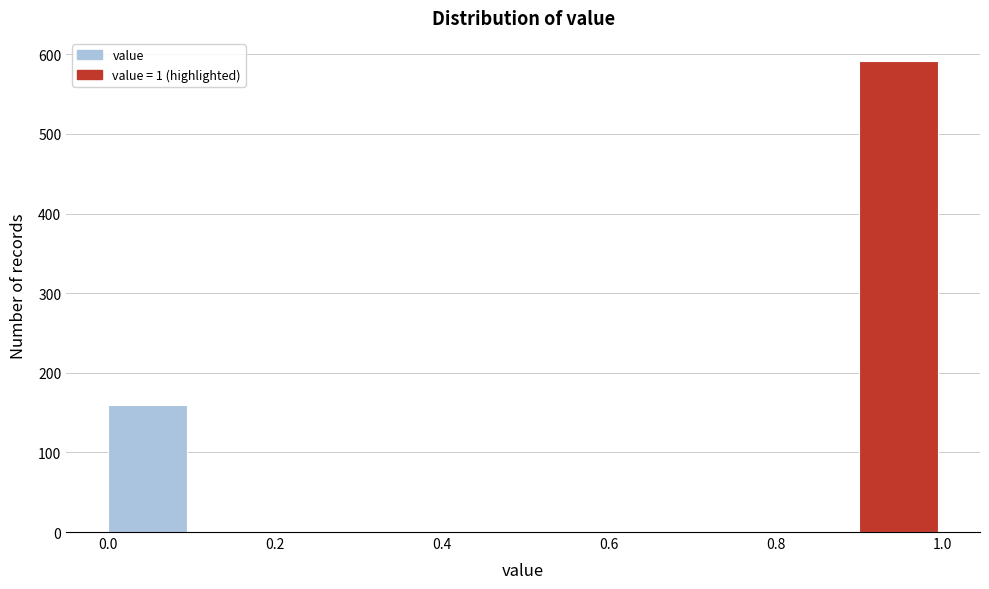

How tall is the bar that spans 0.9 to 1.0 on the x-axis? The values are not printed on the chart, so give them approximately, as read against the axis.

590